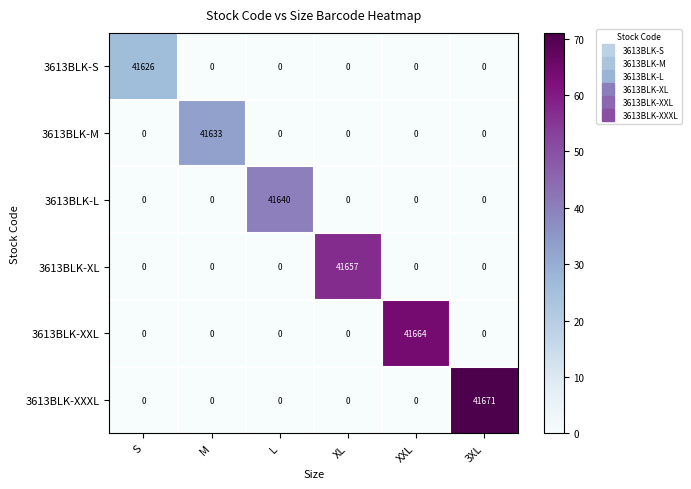

What is the difference between the highest and lowest values at M?

41633